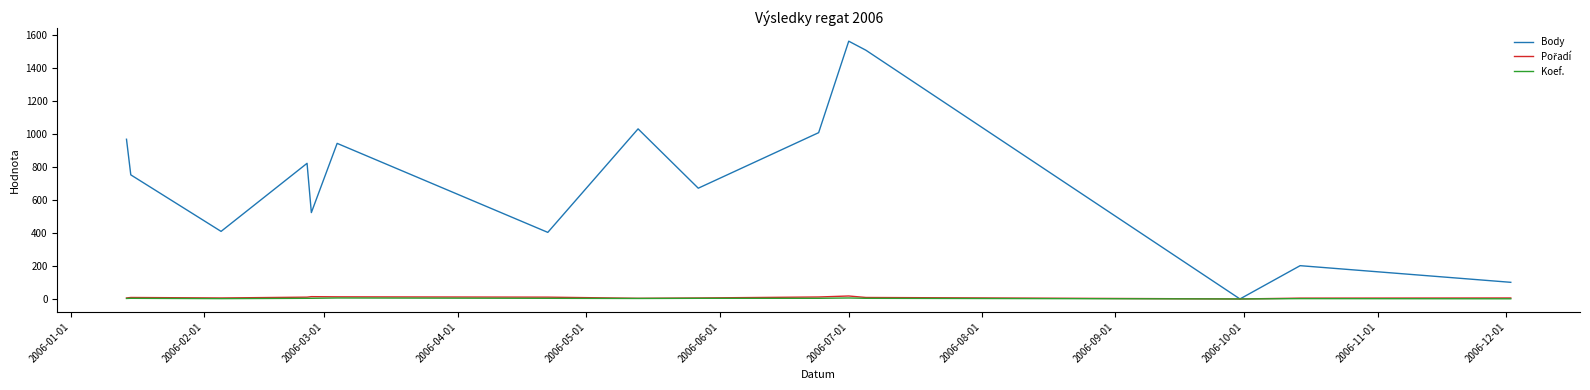

In Body, how many points are lower than both neighbors (excluding endpoints)?

5